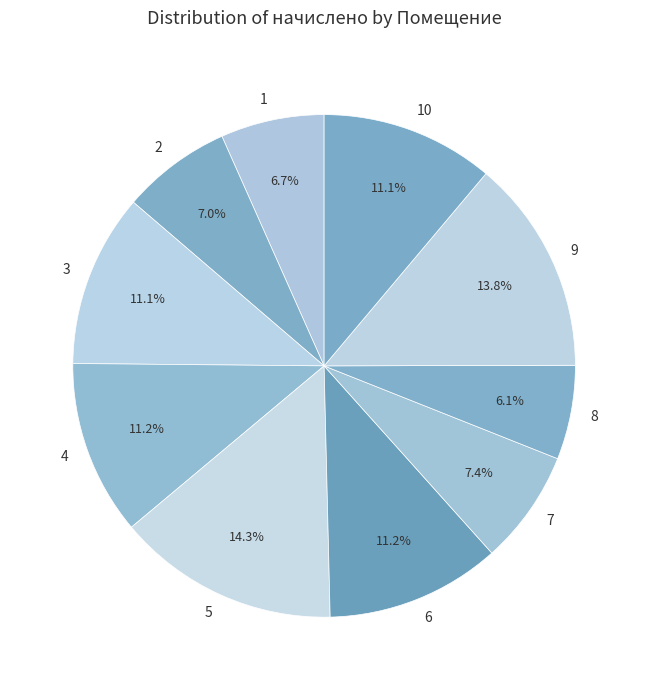

The 4 slice represents 11% of the pie. True or false?

True